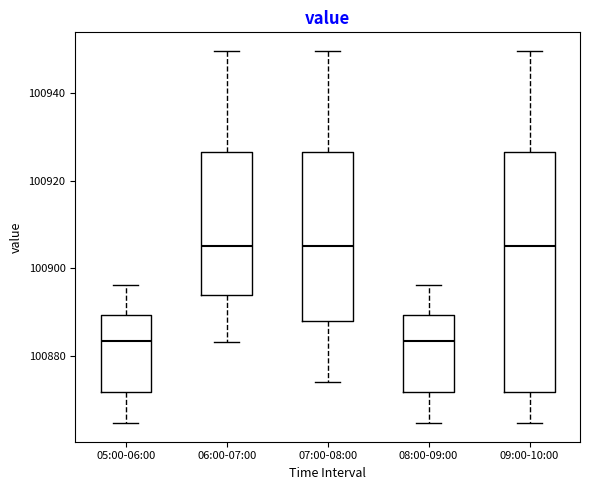

Reading left to right, transcribe this box plot: for each box, give where its median line is, the range the box spans, and where its two whiskers end, as read against the y-axis. The values are not printed on the chart, so give them approximately, as read against the axis.

05:00-06:00: median 100884, box 100872 to 100890, whiskers 100864 to 100896
06:00-07:00: median 100906, box 100894 to 100926, whiskers 100884 to 100950
07:00-08:00: median 100906, box 100888 to 100926, whiskers 100874 to 100950
08:00-09:00: median 100884, box 100872 to 100890, whiskers 100864 to 100896
09:00-10:00: median 100906, box 100872 to 100926, whiskers 100864 to 100950